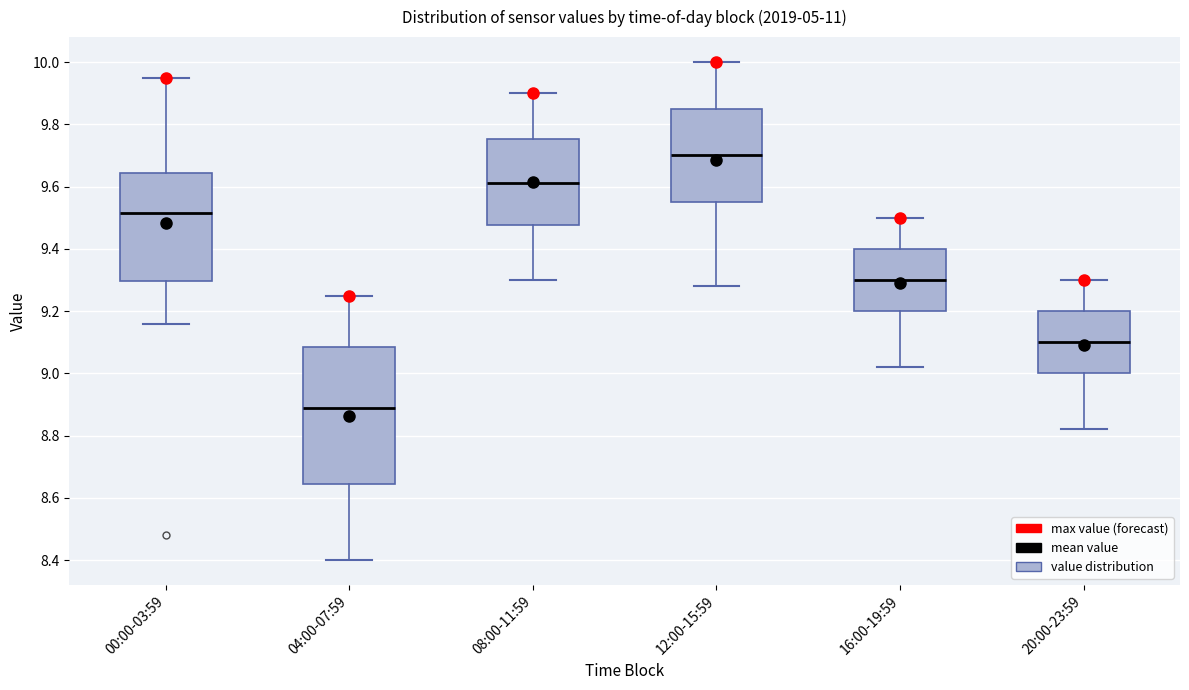

Reading left to right, read every box against the y-axis: the position of its median line, the range the box covers, and the ends of its whiskers. The values are not printed on the chart, so give them approximately, as read against the axis.

00:00-03:59: median 9.52, box 9.30 to 9.64, whiskers 9.16 to 9.96
04:00-07:59: median 8.90, box 8.64 to 9.08, whiskers 8.40 to 9.26
08:00-11:59: median 9.62, box 9.48 to 9.76, whiskers 9.30 to 9.90
12:00-15:59: median 9.70, box 9.56 to 9.86, whiskers 9.28 to 10.00
16:00-19:59: median 9.30, box 9.20 to 9.40, whiskers 9.02 to 9.50
20:00-23:59: median 9.10, box 9.00 to 9.20, whiskers 8.82 to 9.30